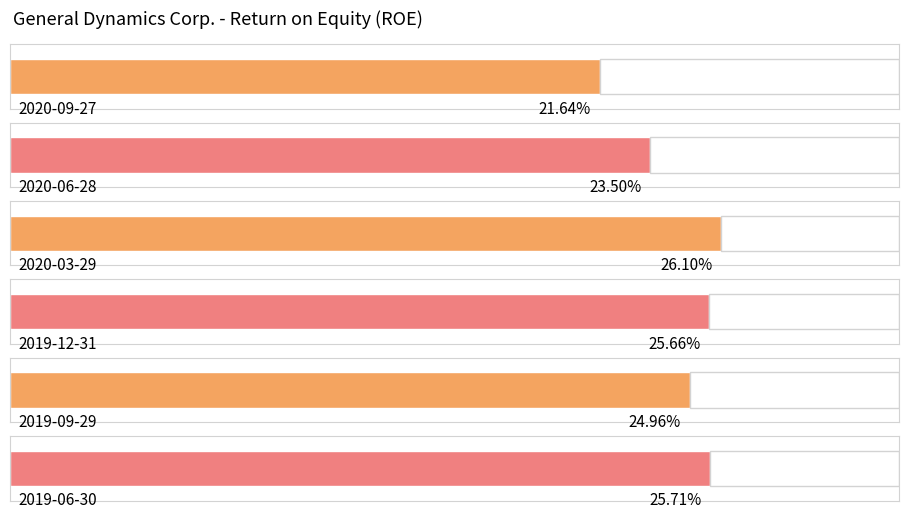

Which category has the highest value across all series?

2020-03-29